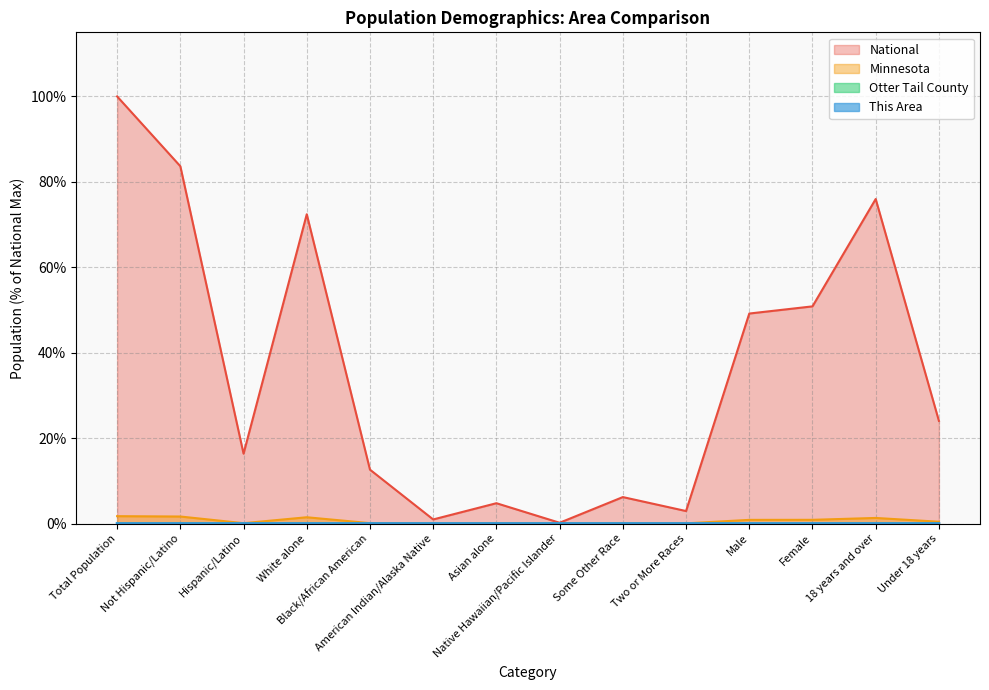

At which category is the sum across all series the highest?

Total Population